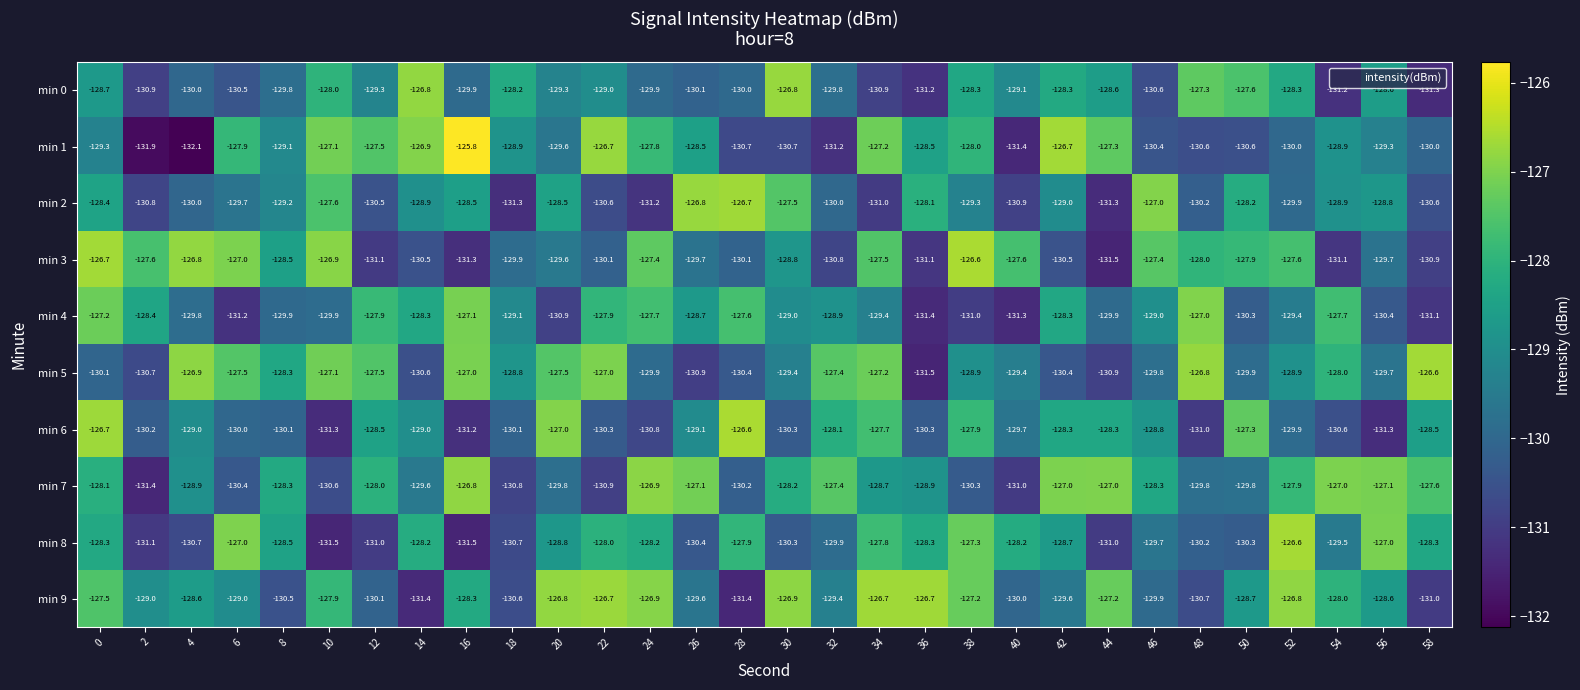

At how many categories does at least one series exceed -128?

28